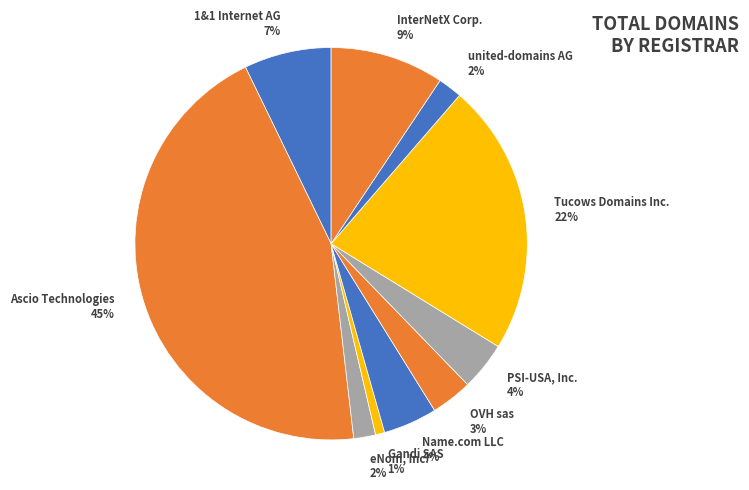

Is there any slice that represents more than half of the pie?

No